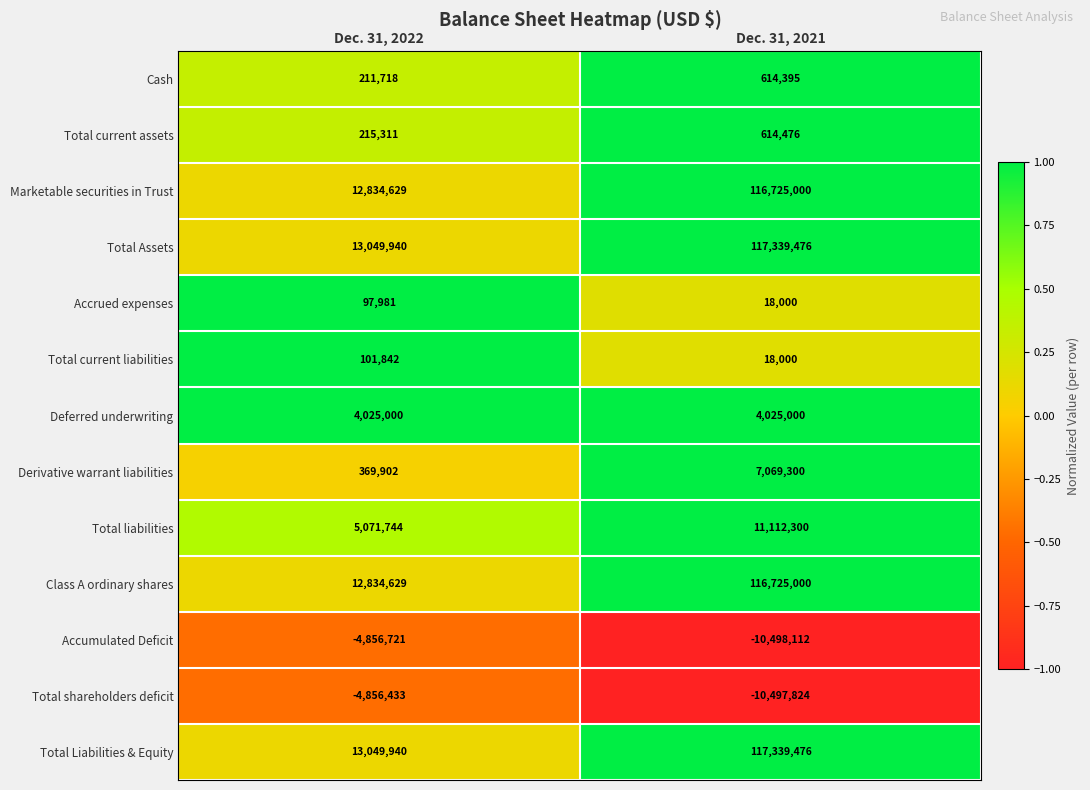

What is the sum of the Deferred underwriting values at Dec. 31, 2021 and Dec. 31, 2022?

8050000